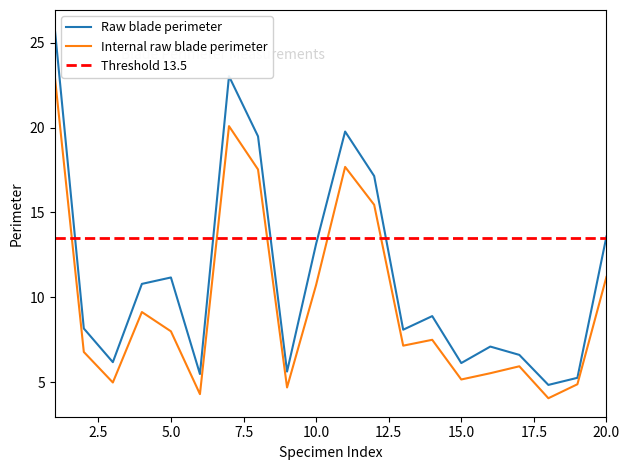

Is it true that Raw blade perimeter equals 8.3 at 9?

False